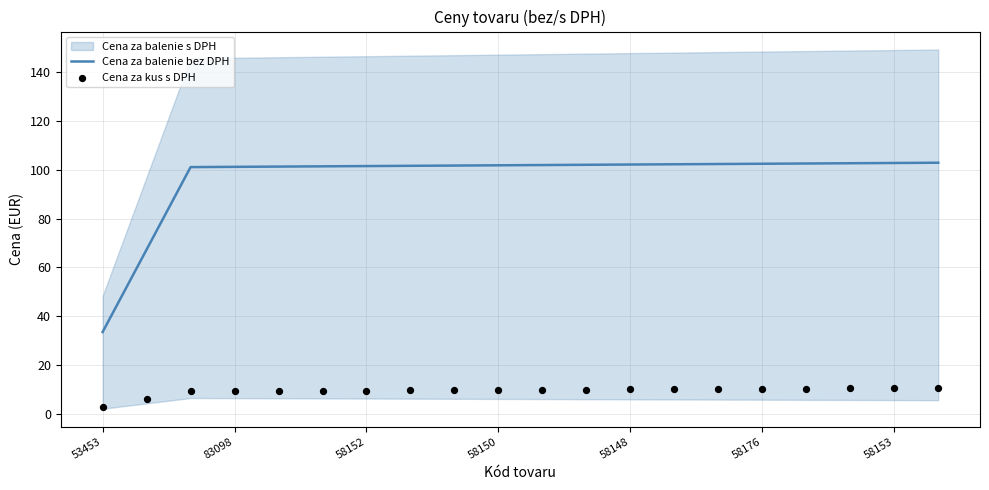

What is the total value across all series at 11?

112.0